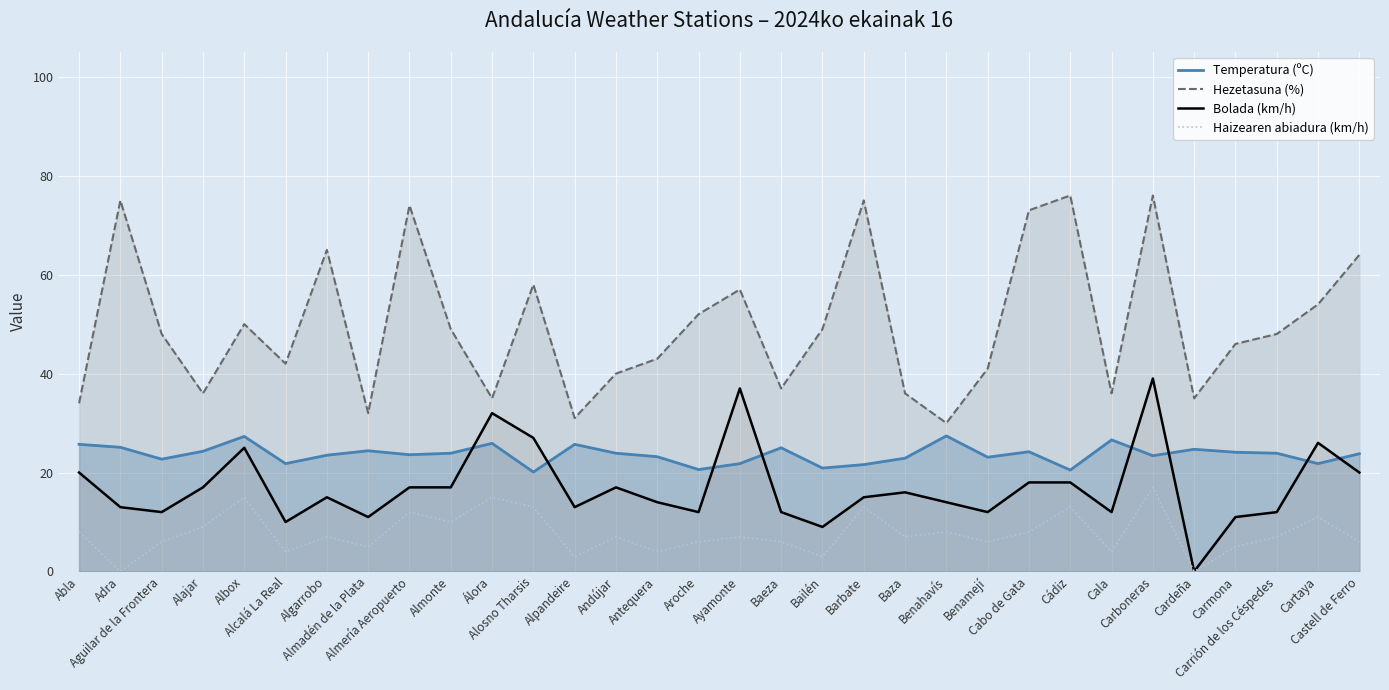

Rank the categories by Temperatura (ºC) value from lowest to highest.

Alosno Tharsis, Cádiz, Aroche, Bailén, Barbate, Alcalá La Real, Ayamonte, Cartaya, Aguilar de la Frontera, Baza, Benamejí, Antequera, Carboneras, Algarrobo, Almería Aeropuerto, Castell de Ferro, Almonte, Andújar, Carrión de los Céspedes, Carmona, Cabo de Gata, Alajar, Almadén de la Plata, Cardeña, Baeza, Adra, Abla, Alpandeire, Álora, Cala, Albox, Benahavís